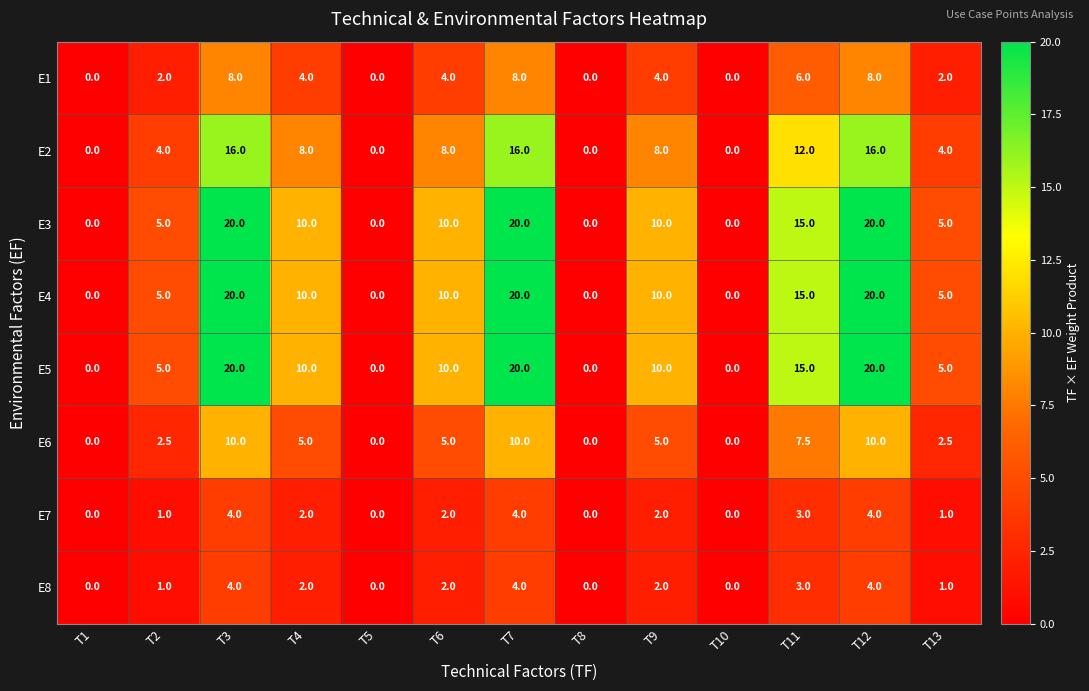

The value of E4 at T6 is 10.0. True or false?

True